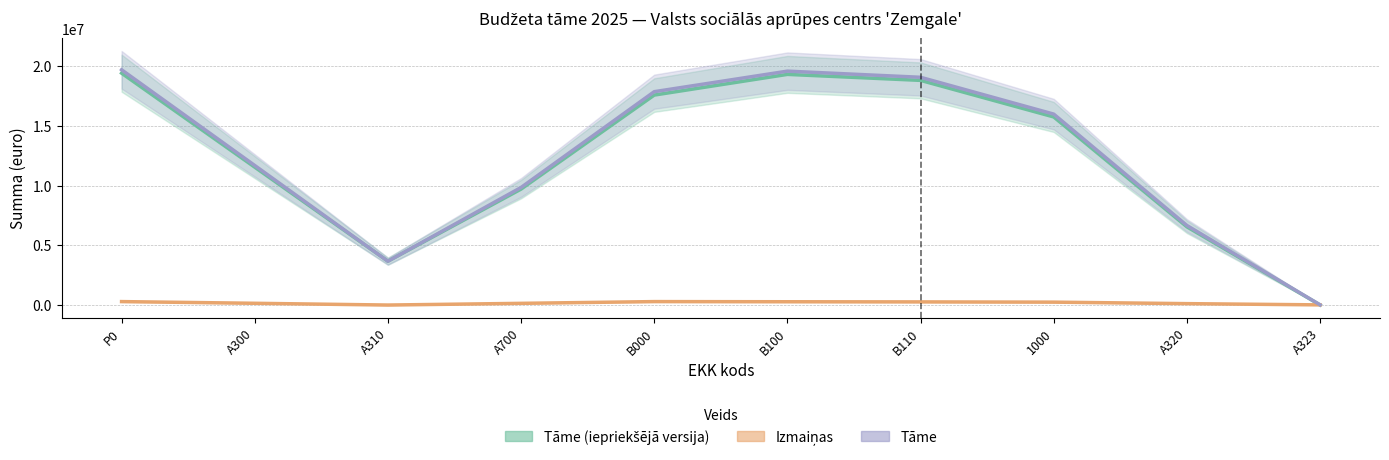

What is the label of the 1st point from the left?

P0